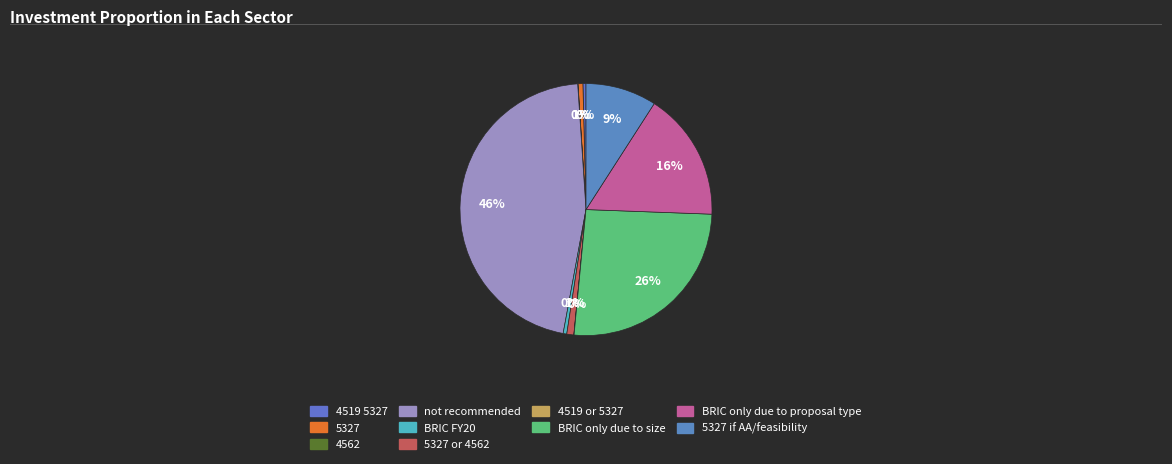

Which has a higher value, BRIC only due to proposal type or BRIC FY20?

BRIC only due to proposal type